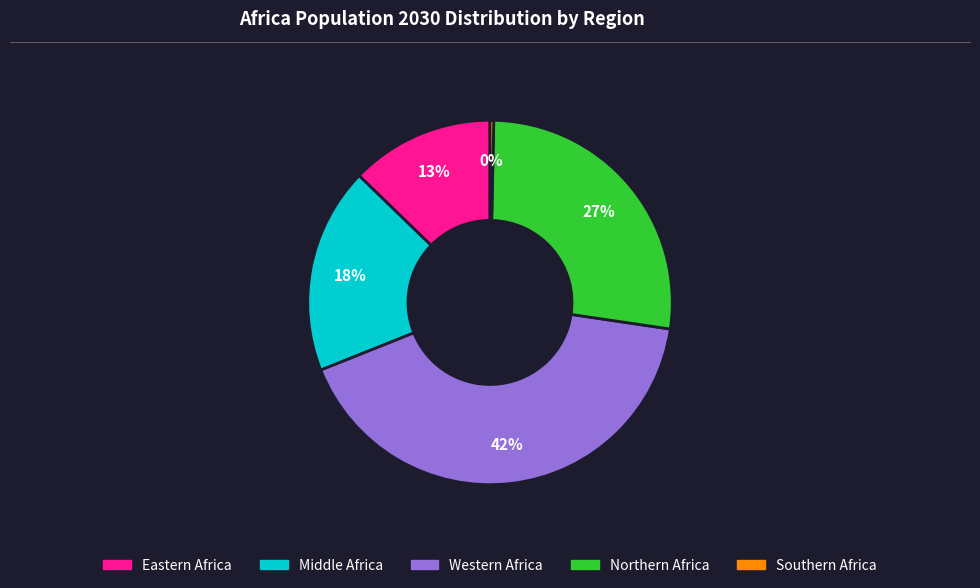

Count the number of slices in the pie.

5